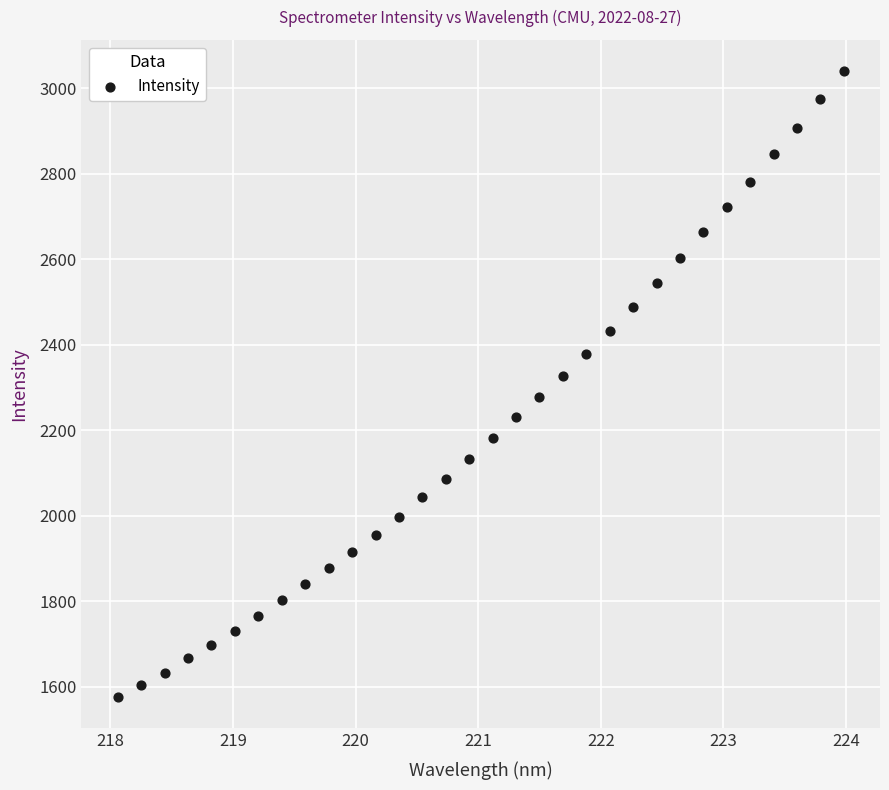

What is the range of Y values (max minus min)?

1464.3